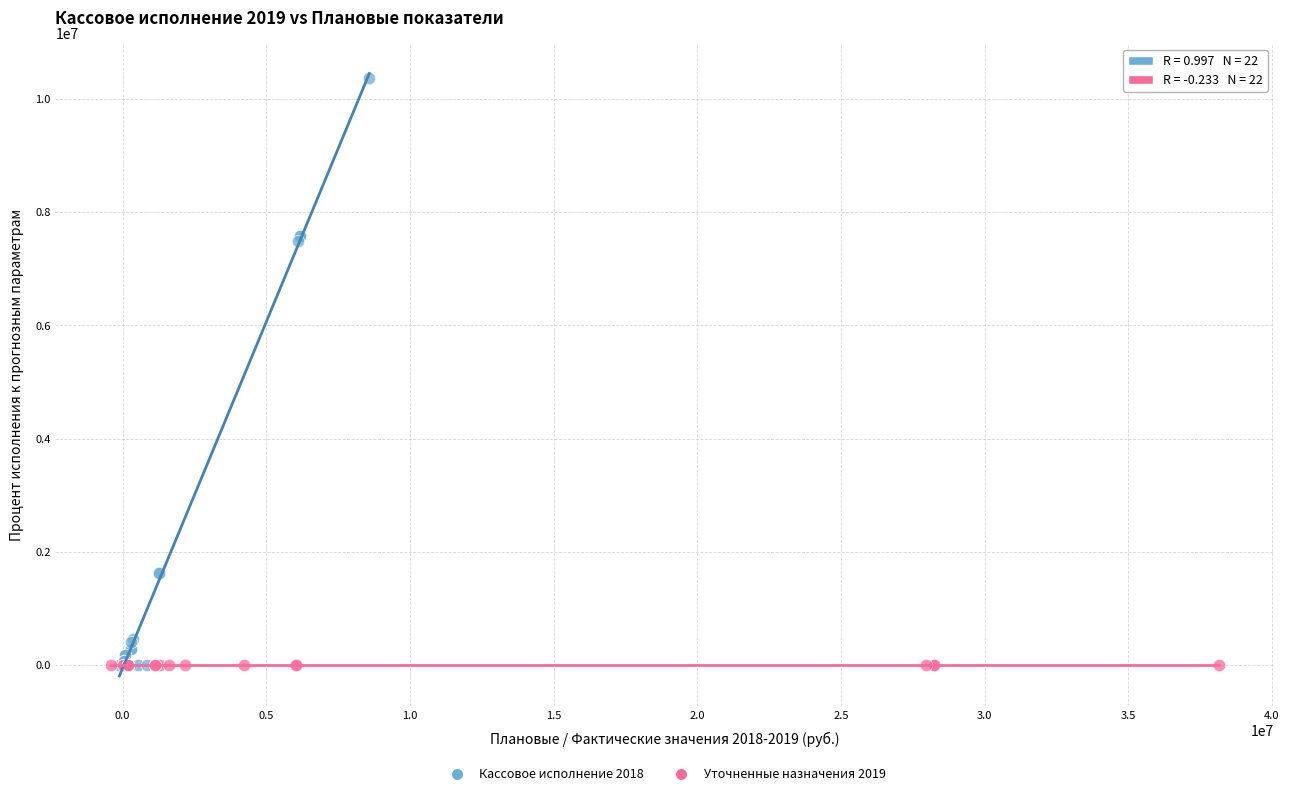

Which series contains the highest Y value?

Кассовое исполнение 2018